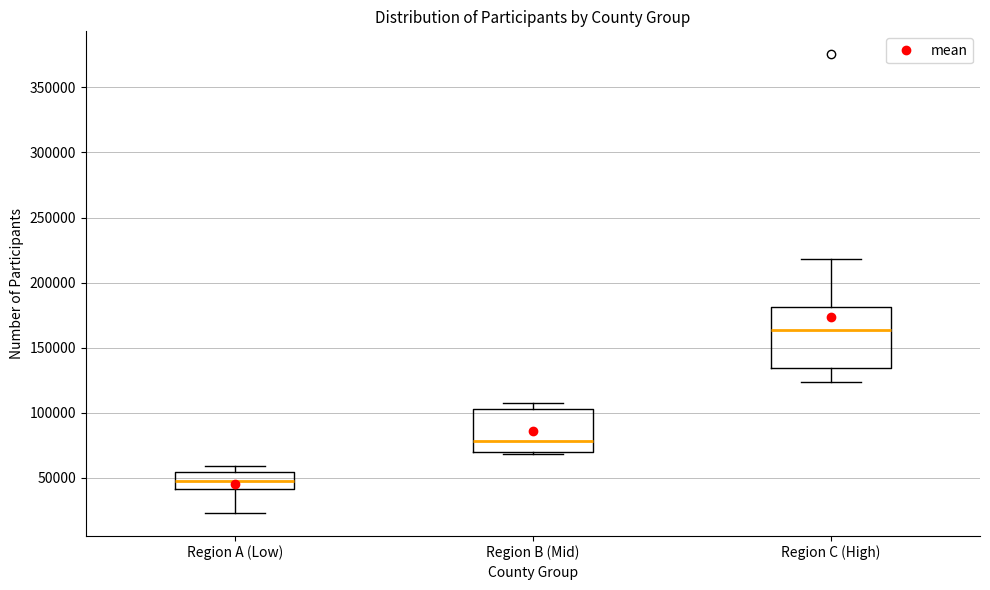

Where does the median line of the box for Region B (Mid) sit on the y-axis? The values are not printed on the chart, so give them approximately, as read against the axis.

80000